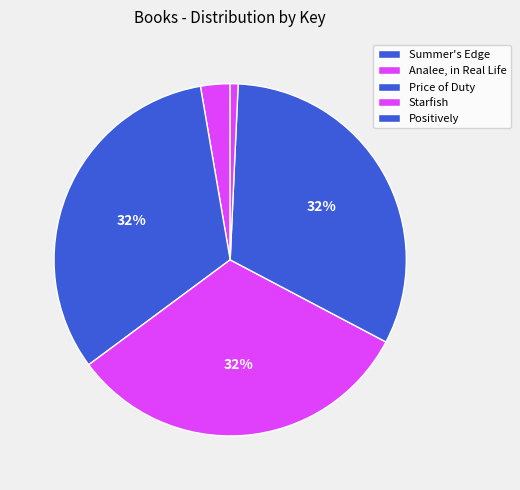

To the nearest percent, what is the combined percentage of Summer's Edge and Starfish?

35%